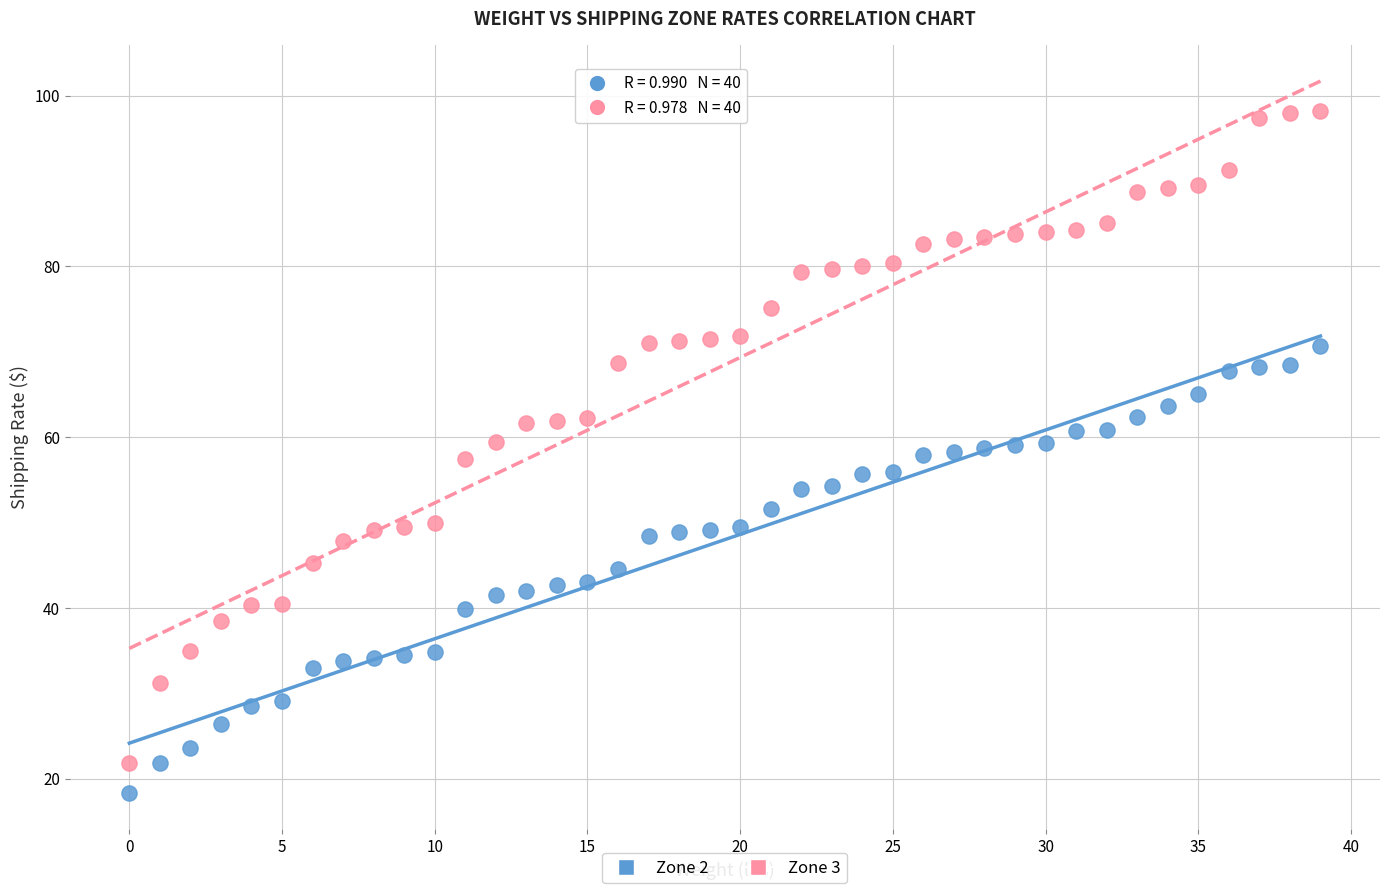

Which series contains the highest Y value?

Zone 3